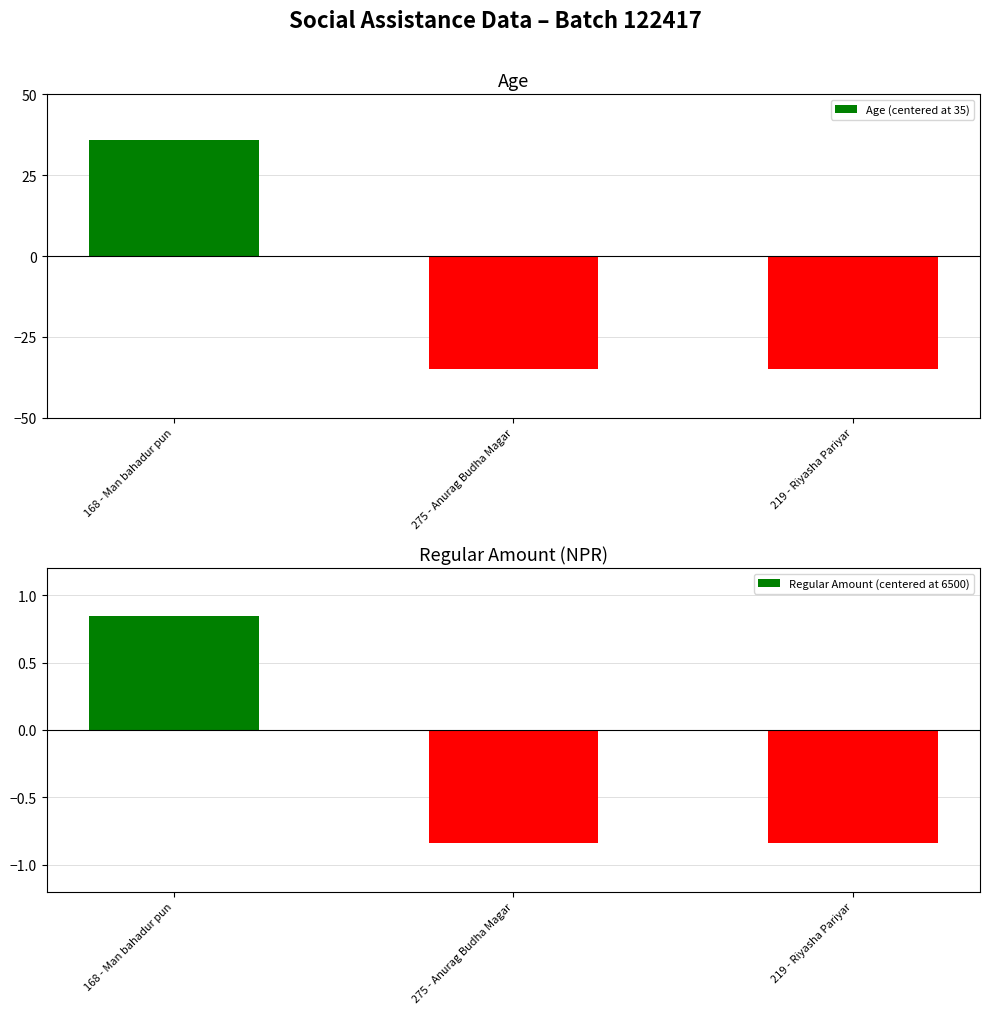

Reading left to right, transcribe all the data shown in this chart.

Age (centered at 35): 36.0	-35.0	-35.0
Regular Amount (centered at 6500): 0.8	-0.8	-0.8